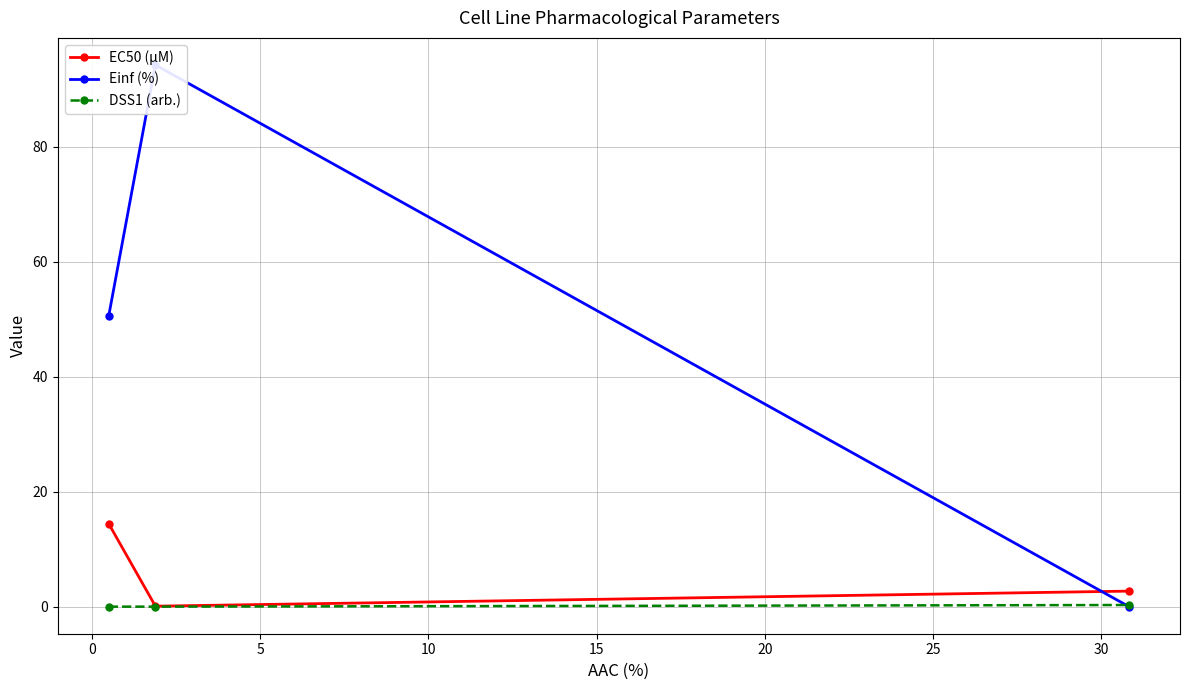

Reading left to right, transcribe all the data shown in this chart.

EC50 (µM): 14.4	0.1	2.7
Einf (%): 50.6	94.2	0.0
DSS1 (arb.): 0.0	0.0	0.3